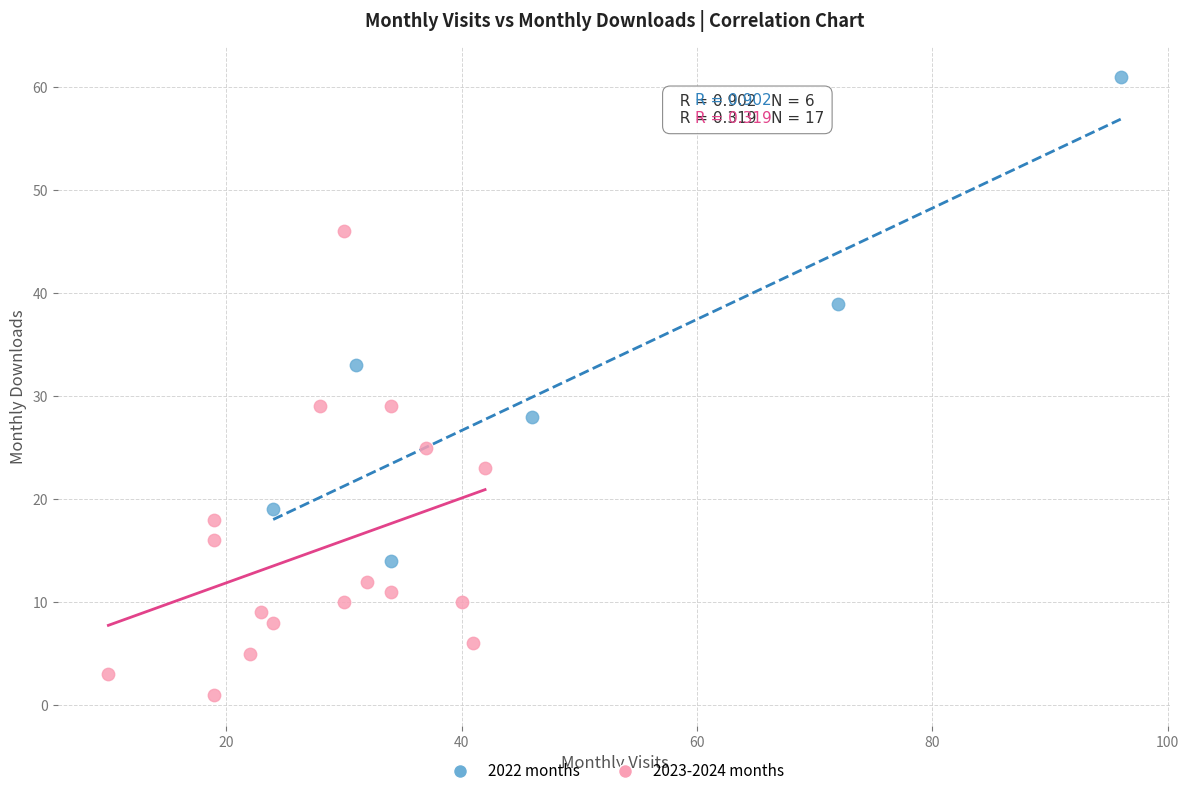

Which series reaches the minimum Y coordinate?

2023-2024 months